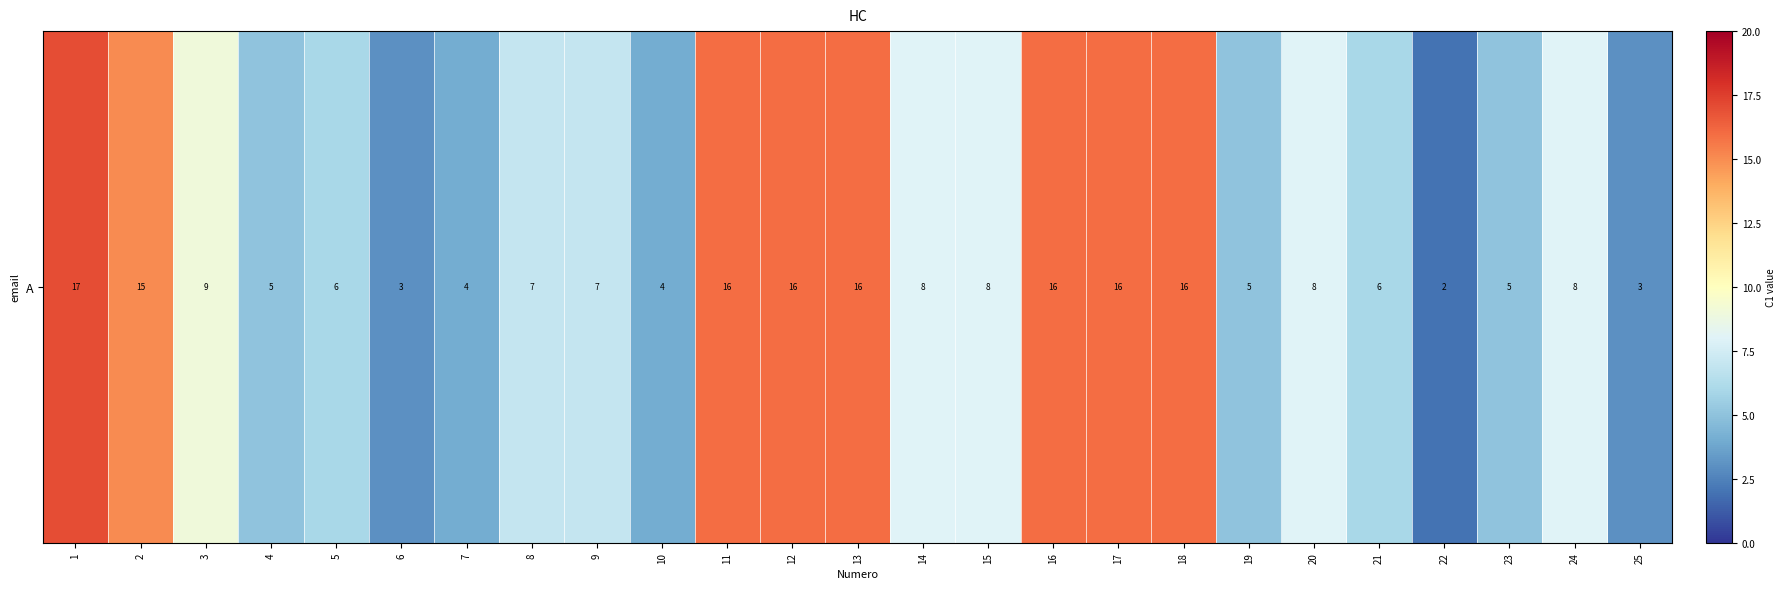

Rank the categories by value from highest to lowest.

1, 11, 12, 13, 16, 17, 18, 2, 3, 14, 15, 20, 24, 8, 9, 5, 21, 4, 19, 23, 7, 10, 6, 25, 22